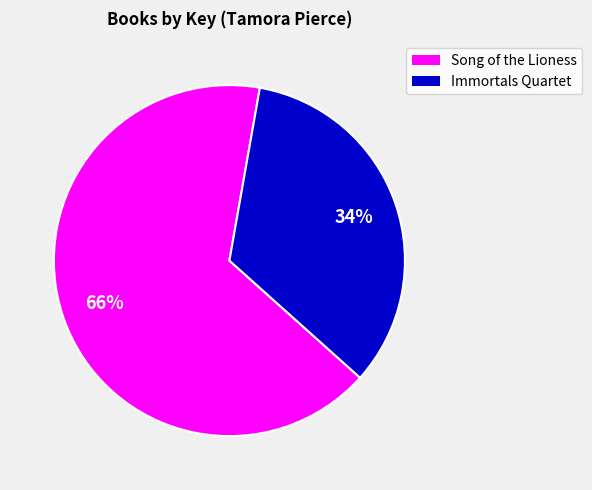

Is there a majority slice in this chart?

Yes